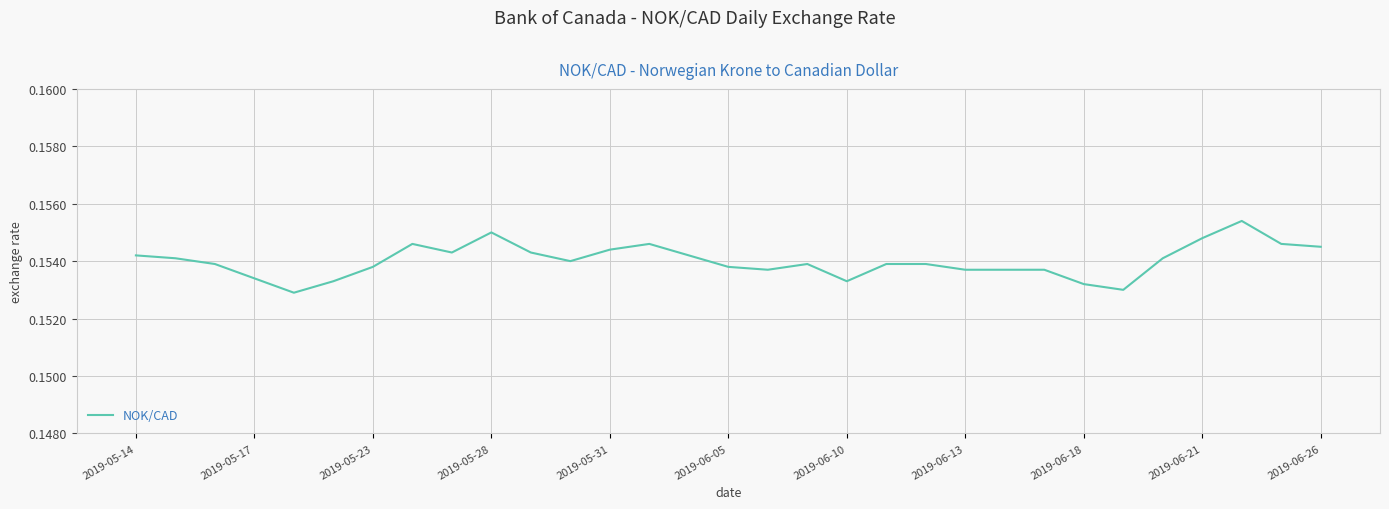

The chart shows a value of 0.1 at 2019-06-26. True or false?

False